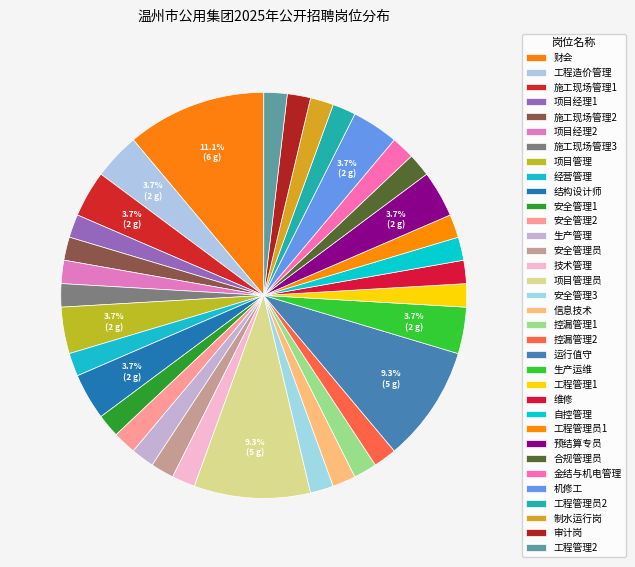

Is the sum of 自控管理 and 安全管理2 greater than half?

No